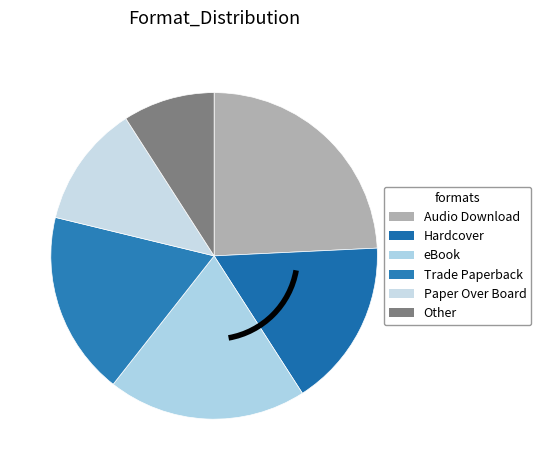

What is the largest slice in the pie chart?

Audio Download